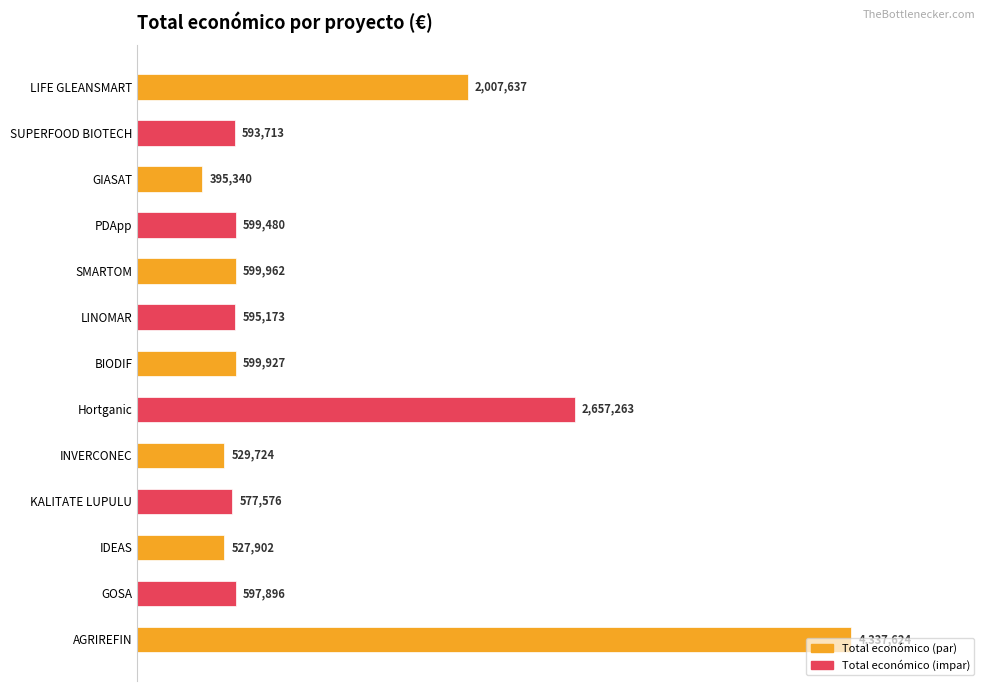

Does the chart contain any negative values?

No